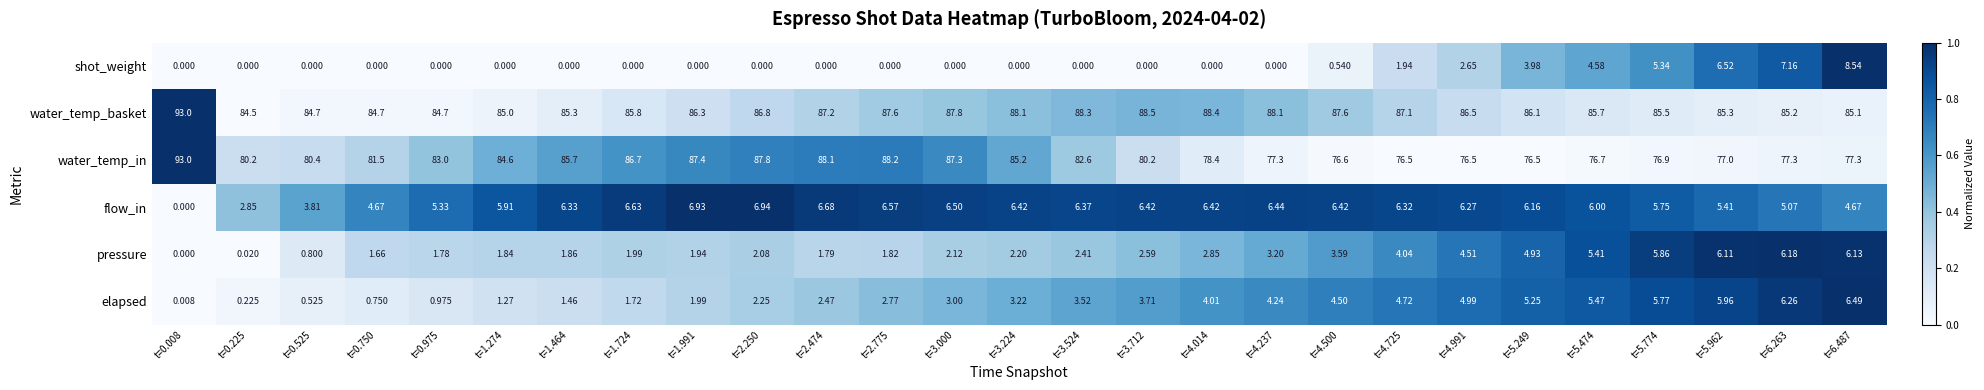

Which series has the widest spread of values?

water_temp_in